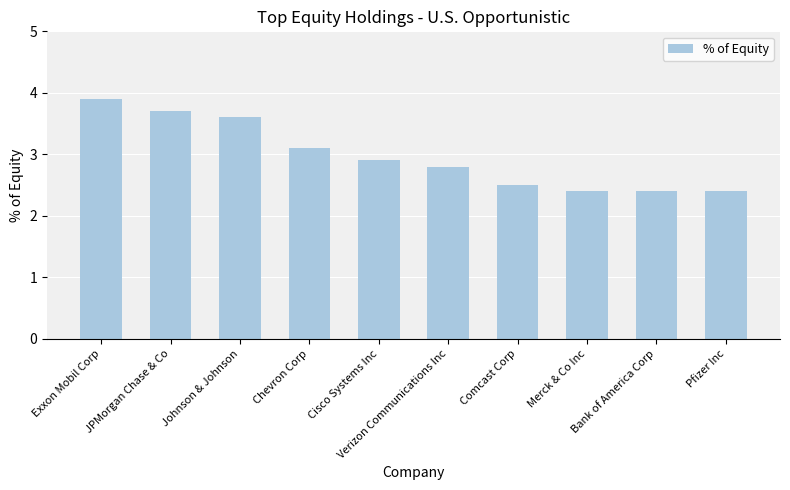

Is it true that the value at Verizon Communications Inc is 2.8?

True